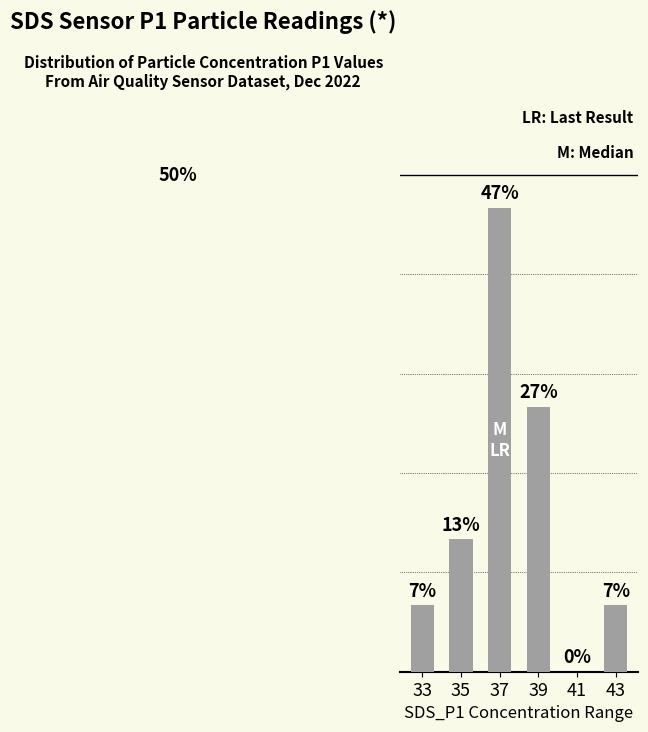

The value at 35 is 18.7. True or false?

False